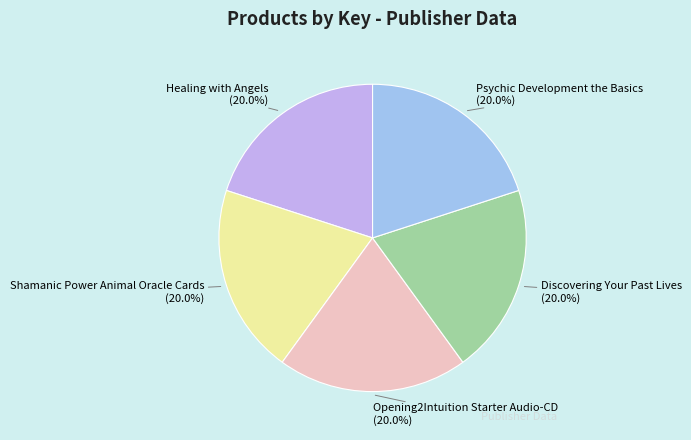

Is there a majority slice in this chart?

No